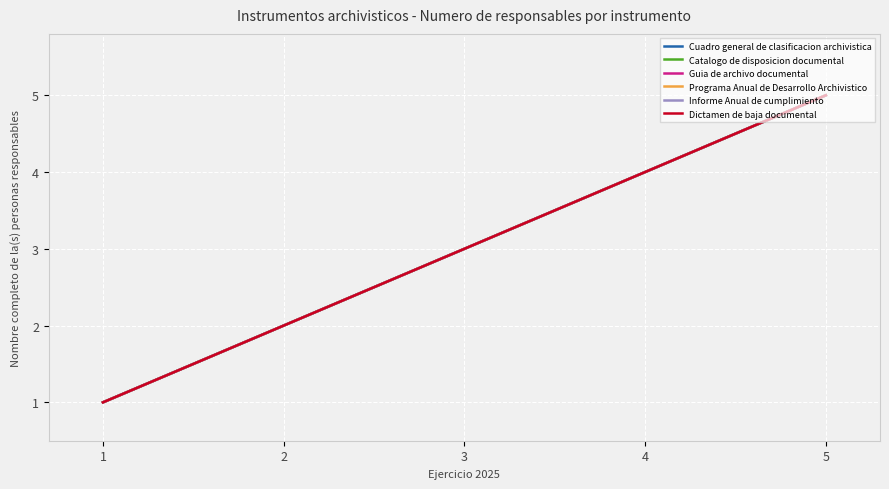

Reading left to right, extract all data points from this chart.

Cuadro general de clasificacion archivistica: 1=1	2=2	3=3	4=4	5=5
Catalogo de disposicion documental: 1=1	2=2	3=3	4=4	5=5
Guia de archivo documental: 1=1	2=2	3=3	4=4	5=5
Programa Anual de Desarrollo Archivistico: 1=1	2=2	3=3	4=4	5=5
Informe Anual de cumplimiento: 1=1	2=2	3=3	4=4	5=5
Dictamen de baja documental: 1=1	2=2	3=3	4=4	5=5